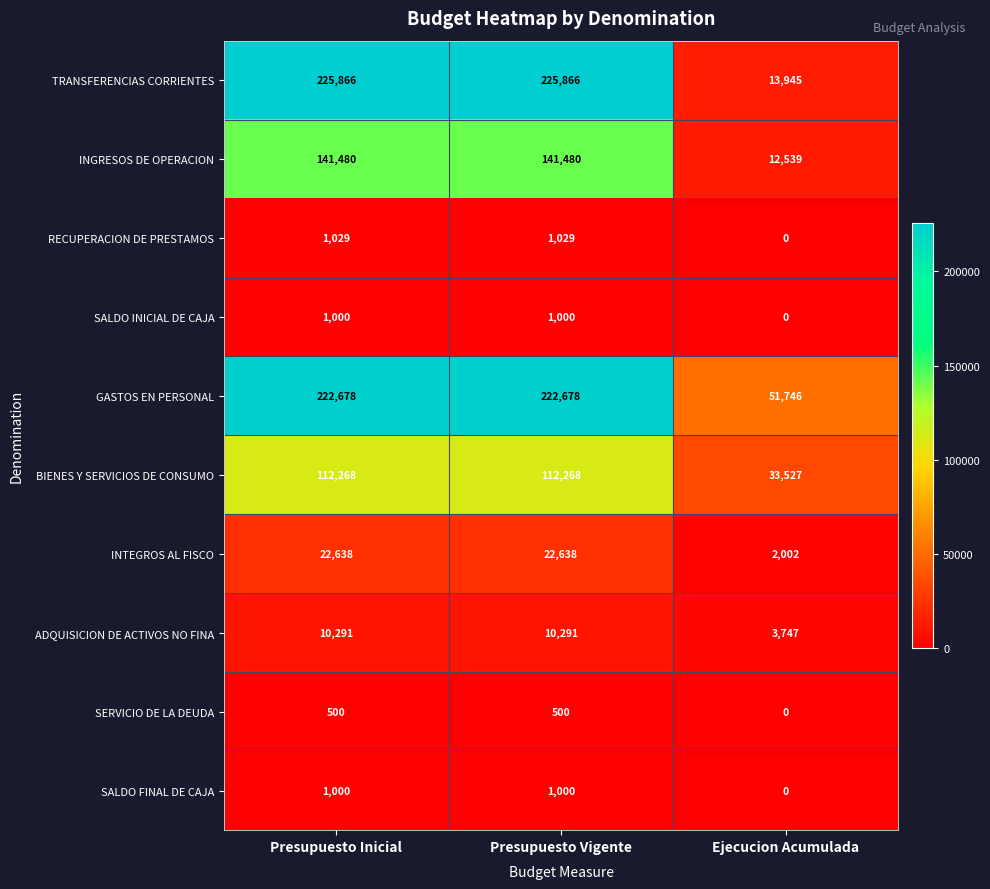

Reading right to left, list all the values displayed in this chart.

TRANSFERENCIAS CORRIENTES: 13945	225866	225866
INGRESOS DE OPERACION: 12539	141480	141480
RECUPERACION DE PRESTAMOS: 0	1029	1029
SALDO INICIAL DE CAJA: 0	1000	1000
GASTOS EN PERSONAL: 51746	222678	222678
BIENES Y SERVICIOS DE CONSUMO: 33527	112268	112268
INTEGROS AL FISCO: 2002	22638	22638
ADQUISICION DE ACTIVOS NO FINA: 3747	10291	10291
SERVICIO DE LA DEUDA: 0	500	500
SALDO FINAL DE CAJA: 0	1000	1000